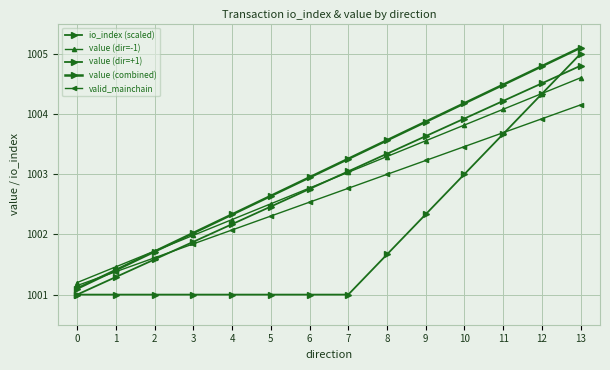

How many values in the value (dir=+1) series are below 1003?

7